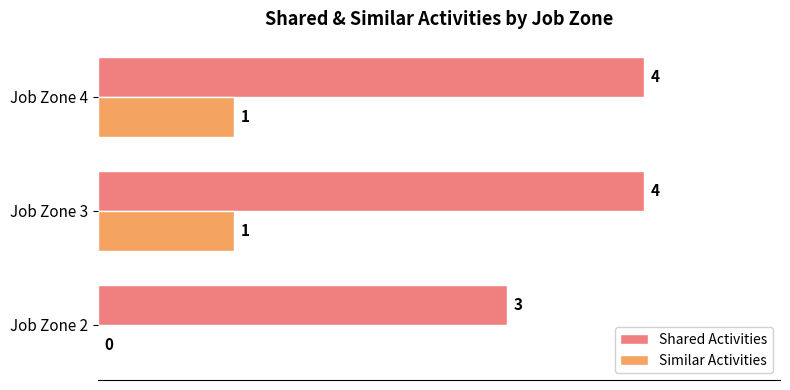

What is the highest value of the Similar Activities series?

1